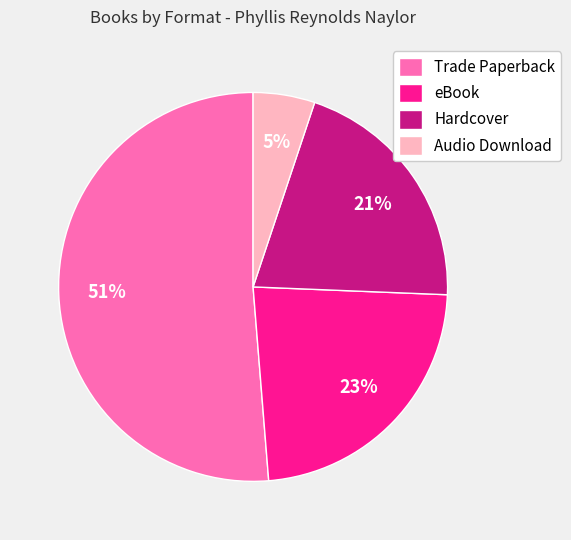

To the nearest percent, what is the difference between the largest and smallest slice percentages?

46%